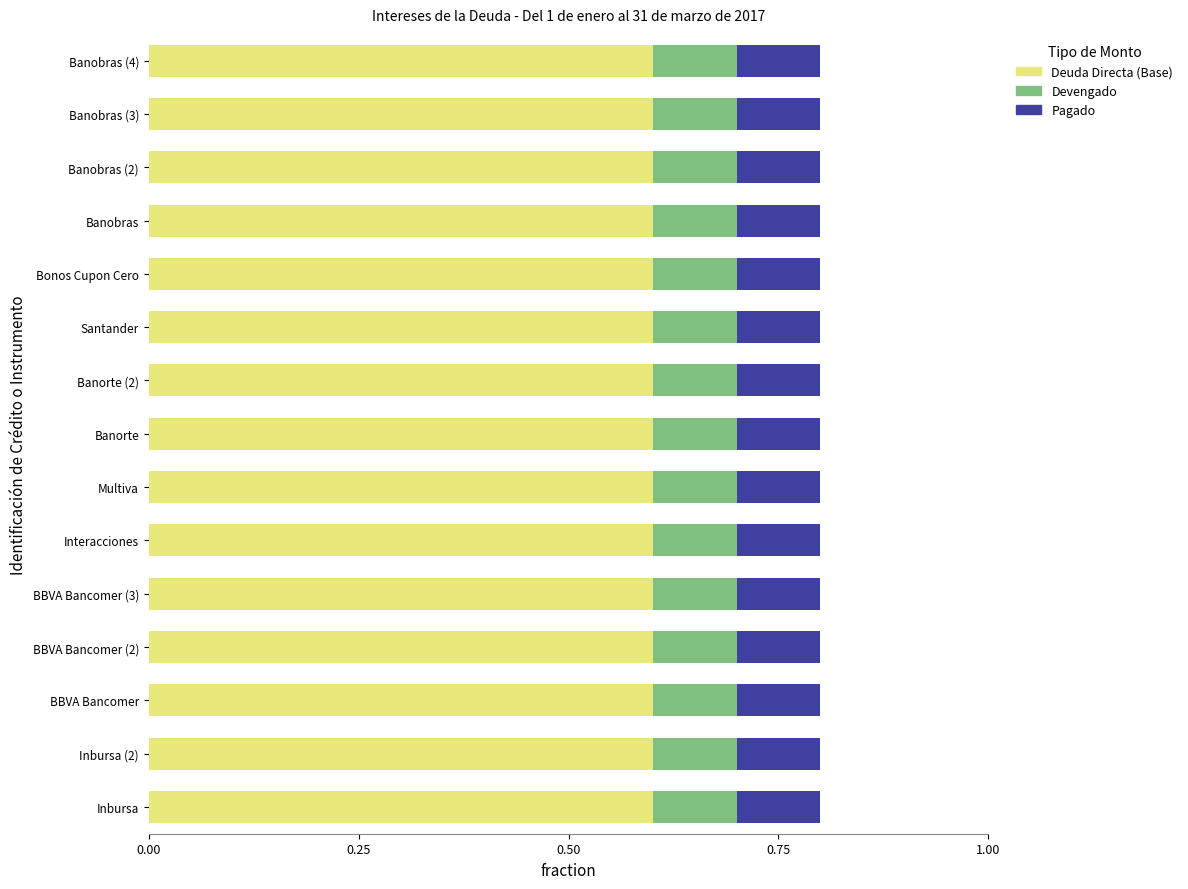

What is the sum of all Deuda Directa (Base) values?

9.0